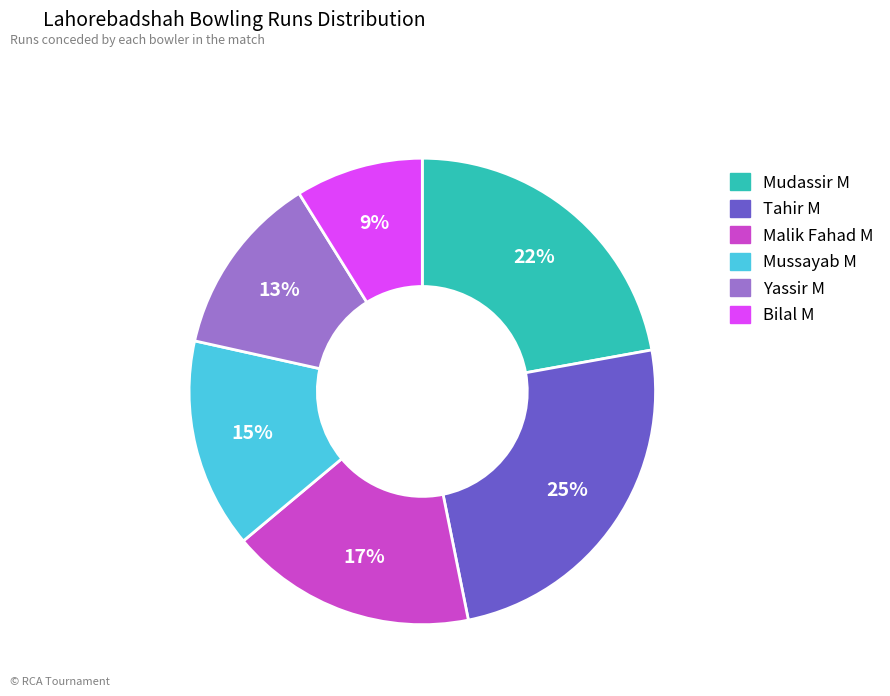

Count the number of slices in the pie.

6